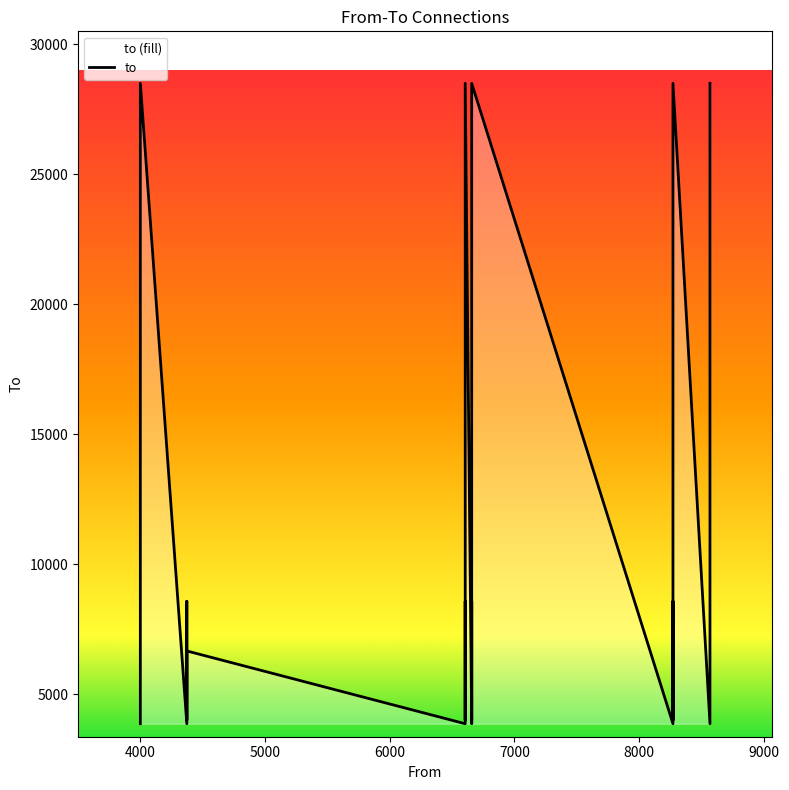

What is the greatest value displayed?

28500